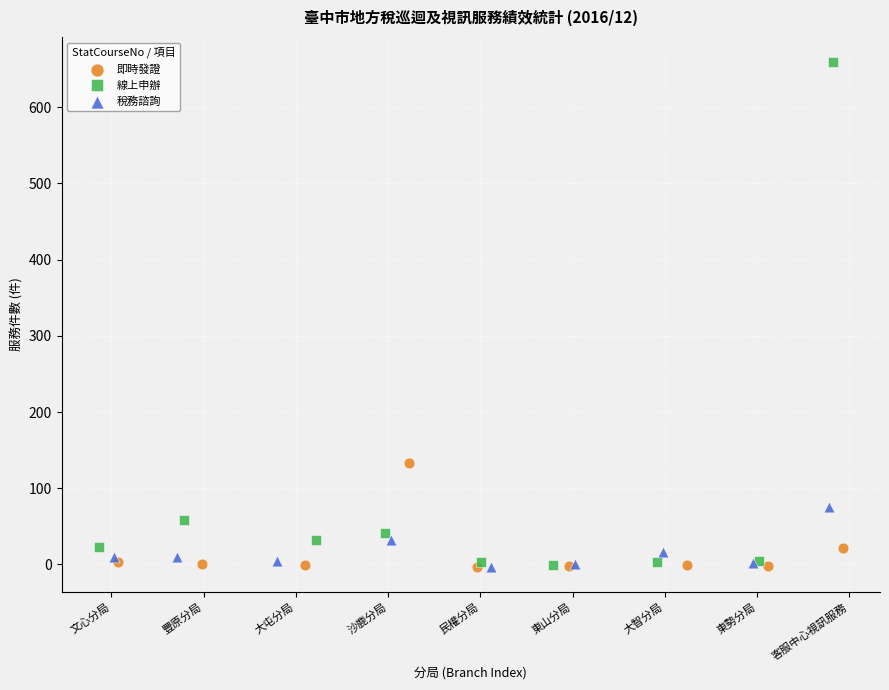

Which series contains the highest Y value?

線上申辦